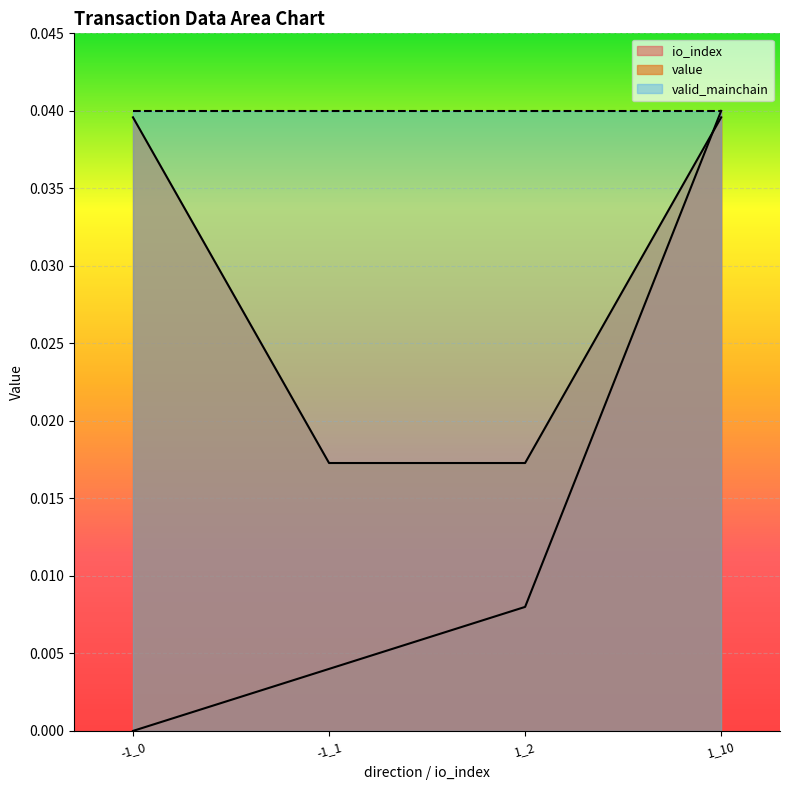

Which category has the lowest value in the value series?

-1_1